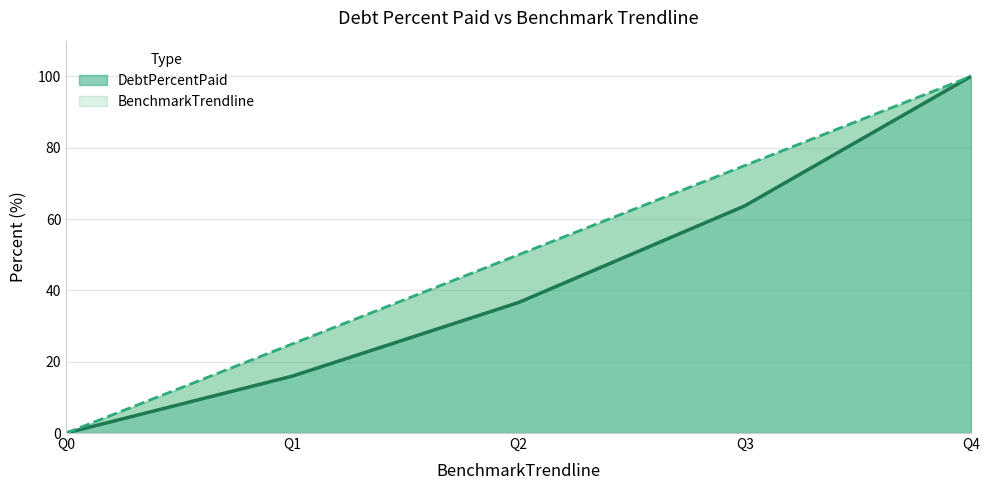

At which label does BenchmarkTrendline reach its minimum?

Q0